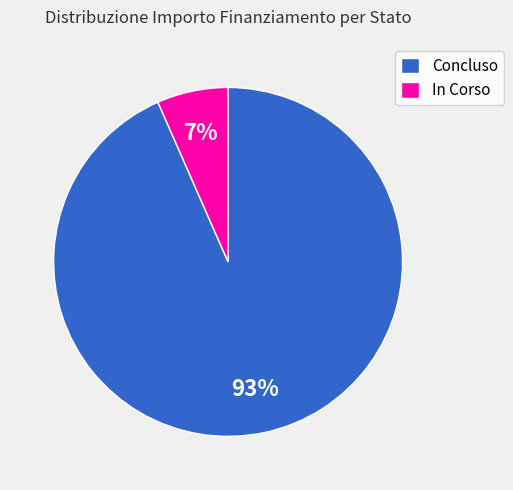

Count the number of slices in the pie.

2